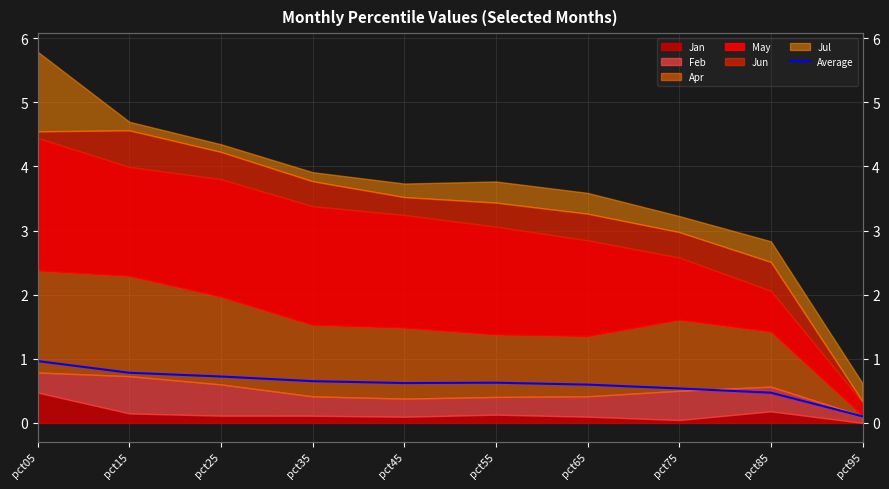

Reading left to right, transcribe all the data shown in this chart.

pct05=1.0	pct15=0.8	pct25=0.7	pct35=0.7	pct45=0.6	pct55=0.6	pct65=0.6	pct75=0.5	pct85=0.5	pct95=0.1